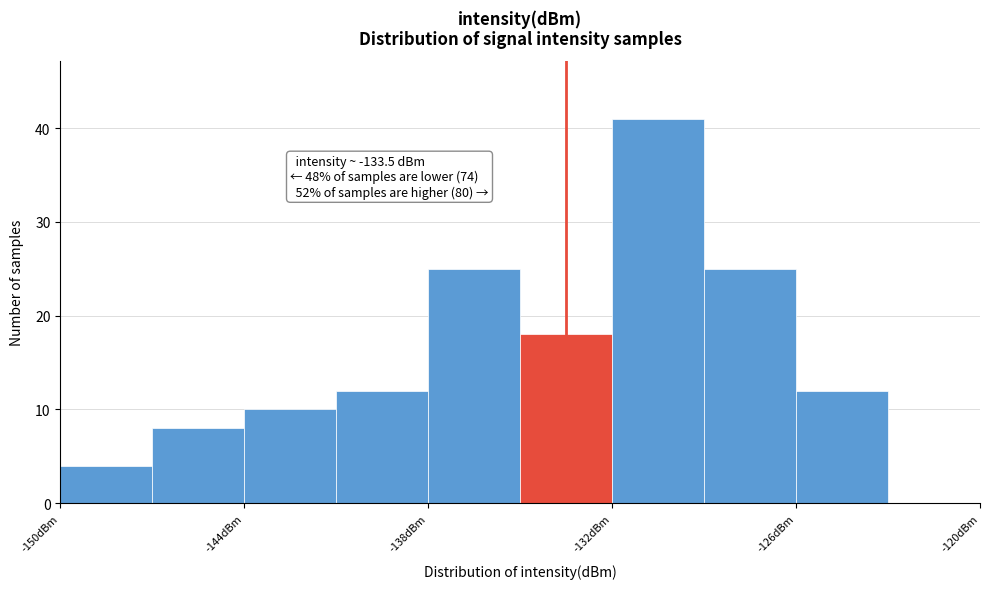

Around what value on the x-axis is the tallest bar? Give the approximate position of its centre, as read against the axis.

-130